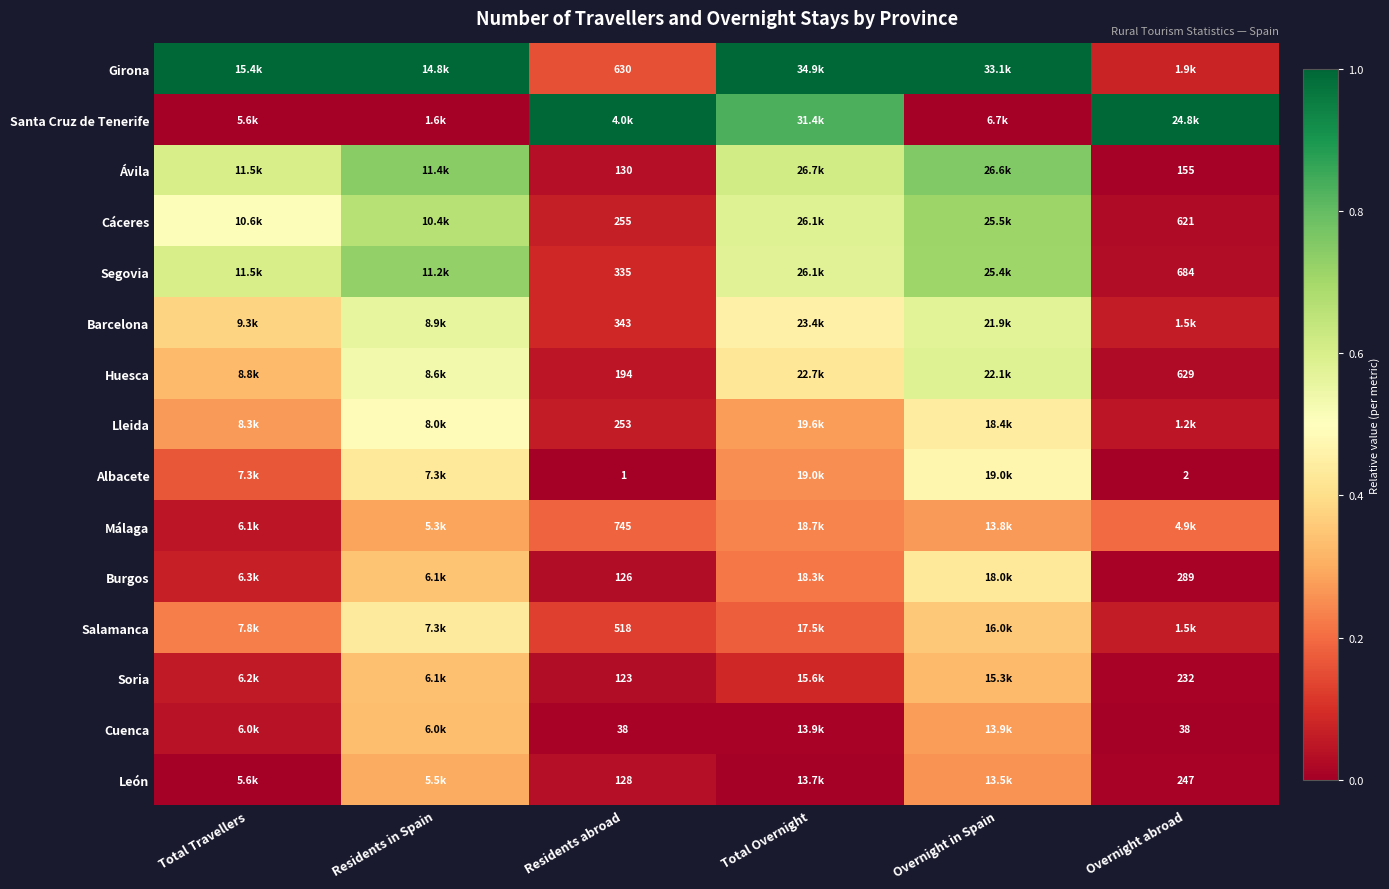

Between Residents abroad and Residents in Spain, which is larger?

Residents in Spain